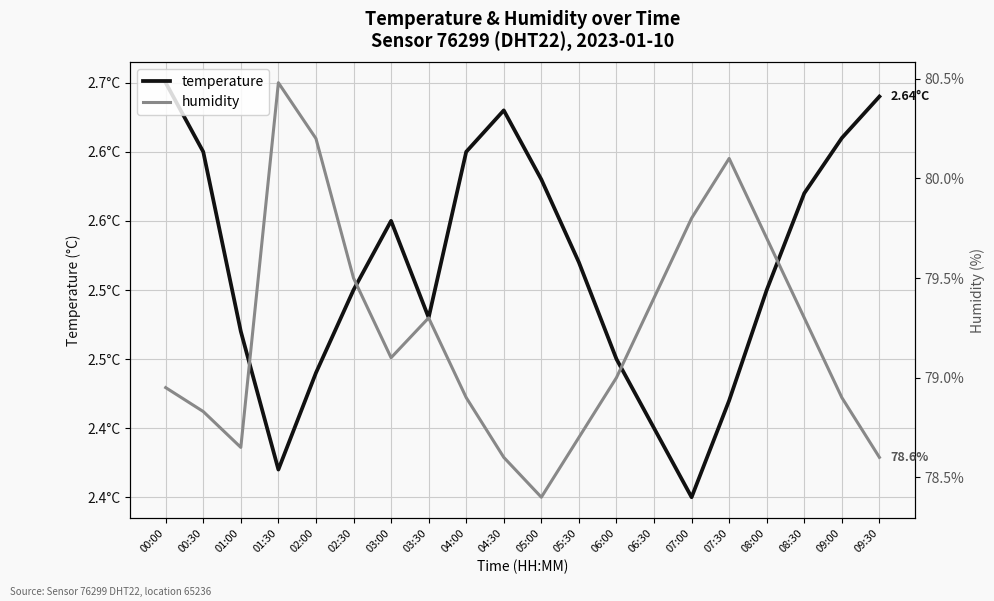

Which series changed the most between 02:00 and 09:00?

humidity